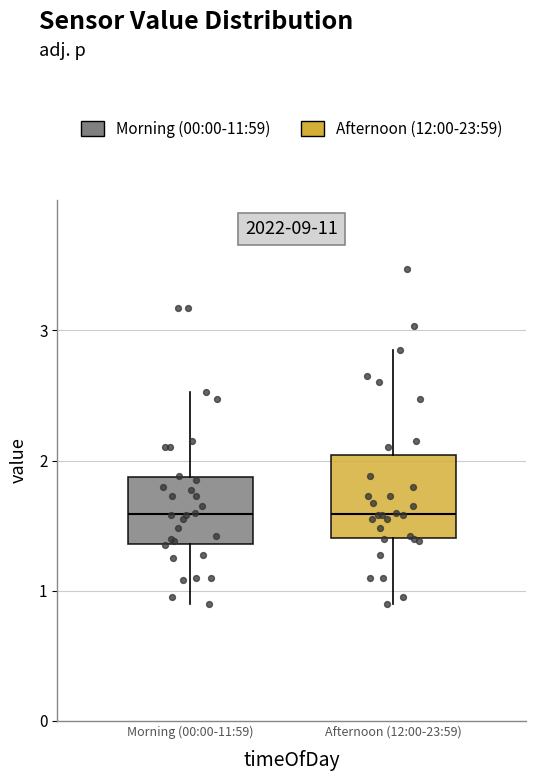

Which box is the tallest, from its lower edge to its upper edge?

Afternoon (12:00-23:59)